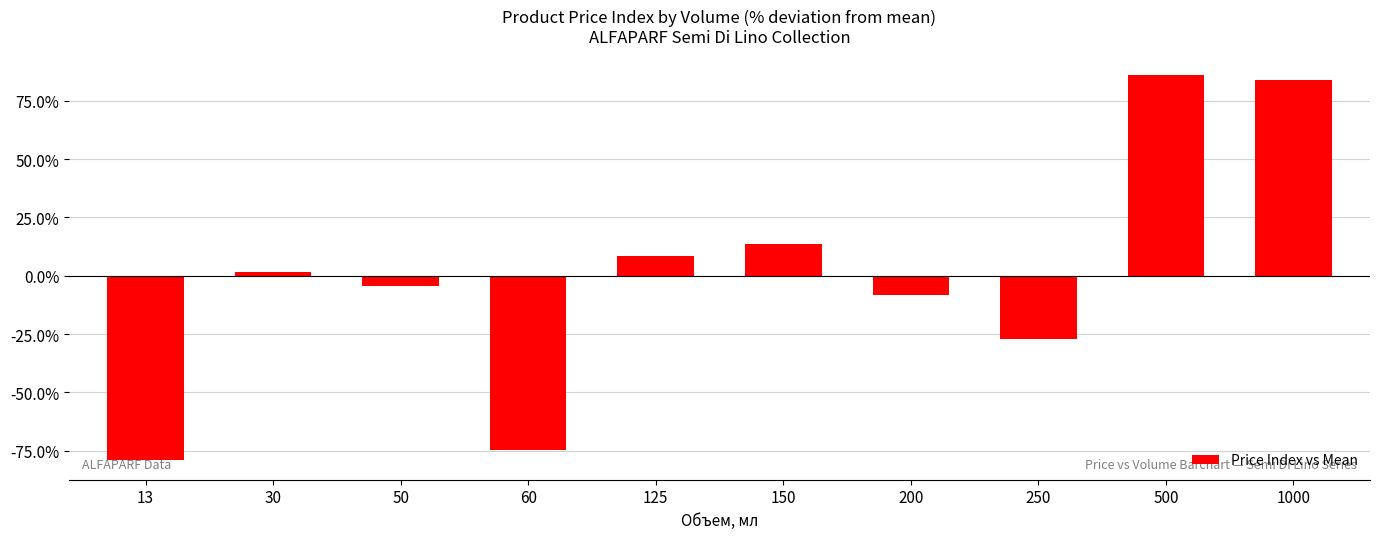

What is the sum of the values at 30 and 125?

9.9